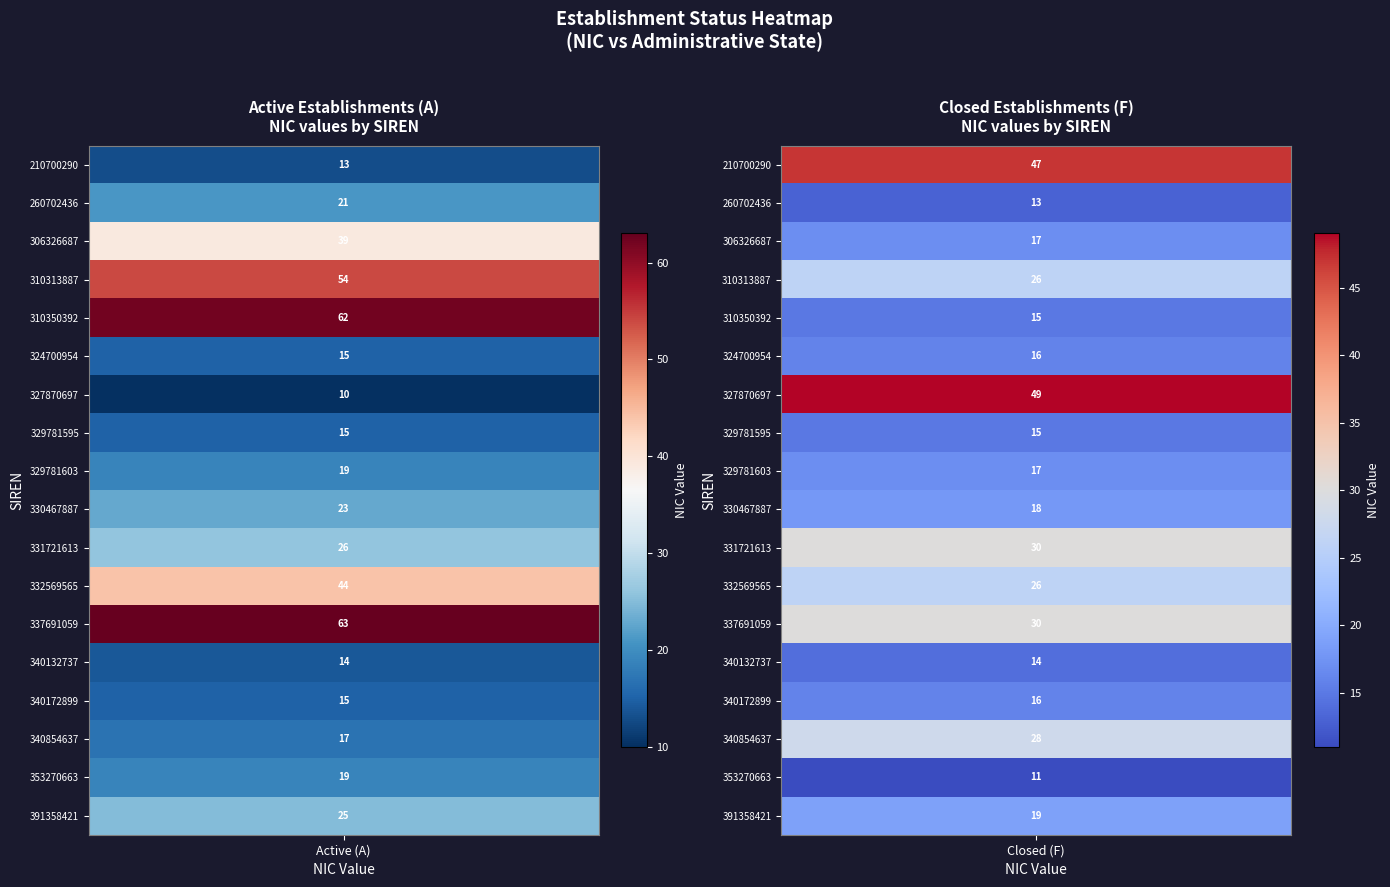

What is the difference between the maximum and minimum values in the Closed (F) series?

38